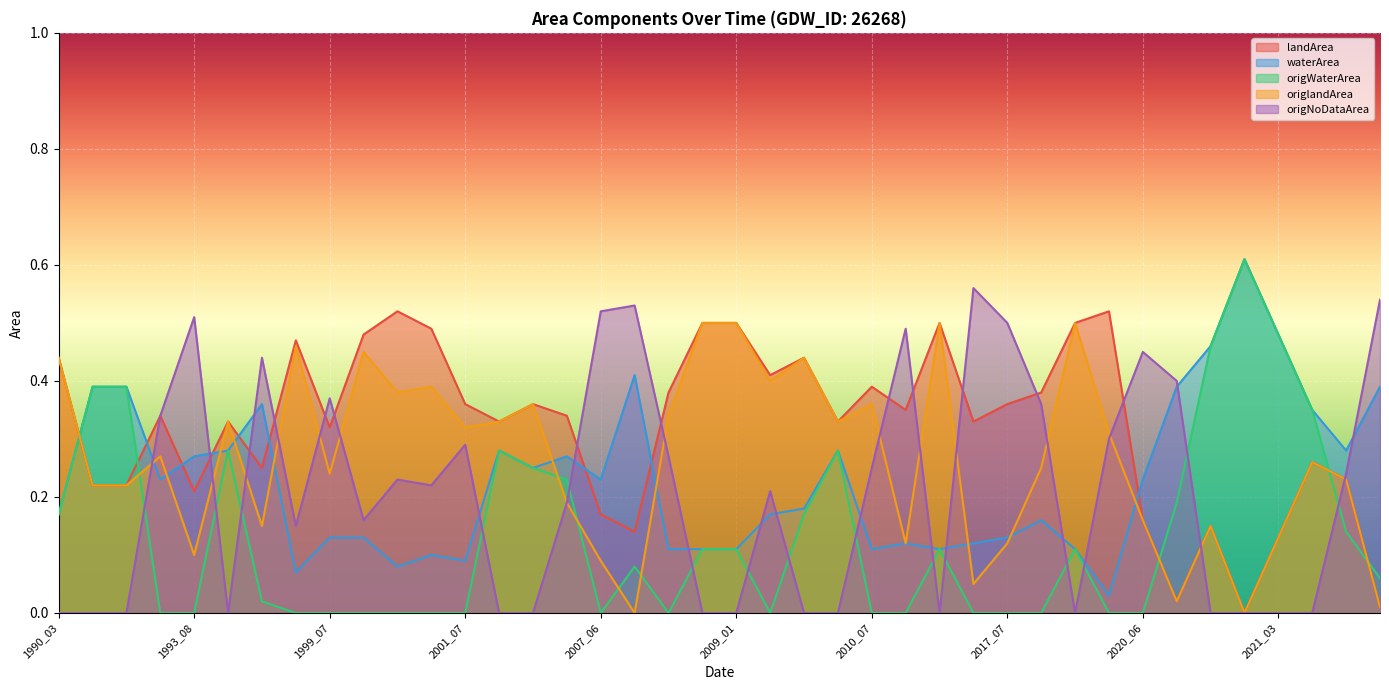

How many data points in landArea are above 0?

39